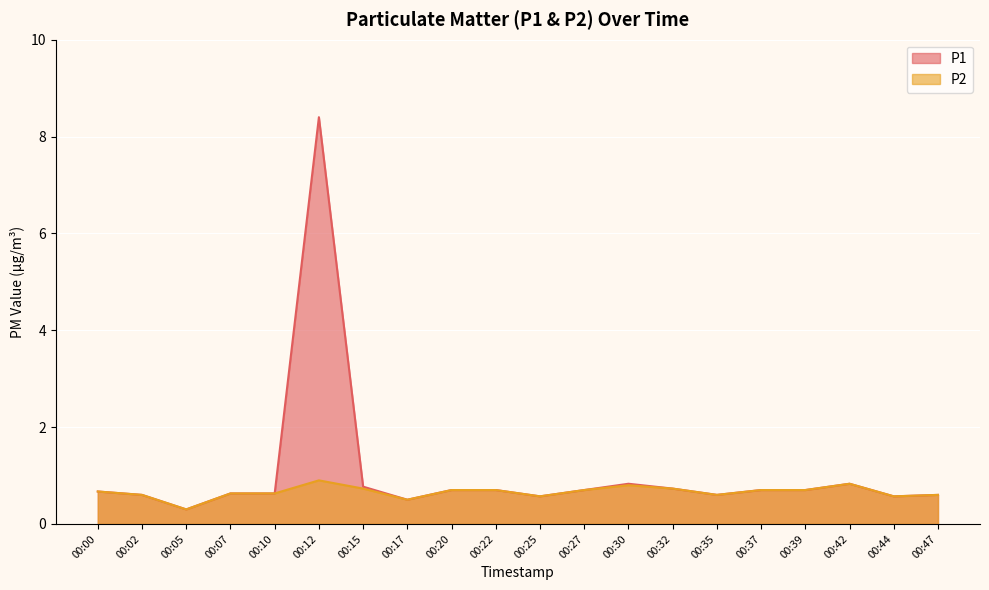

Which series has the largest total across all categories?

P1